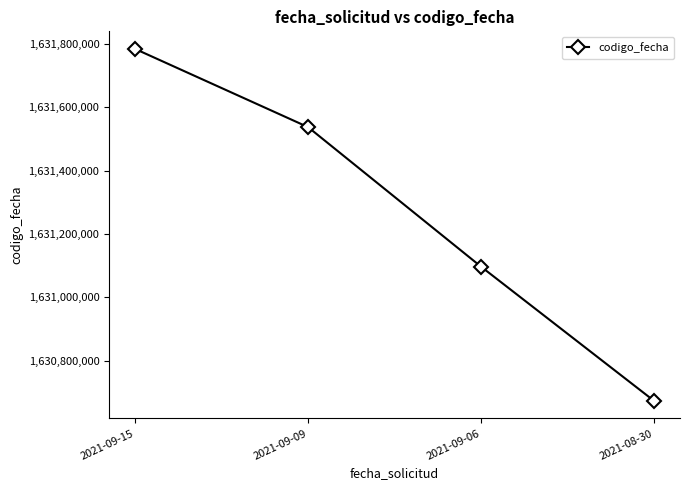

Reading left to right, extract all data points from this chart.

2021-09-15=1631783871	2021-09-09=1631537028	2021-09-06=1631096549	2021-08-30=1630673011